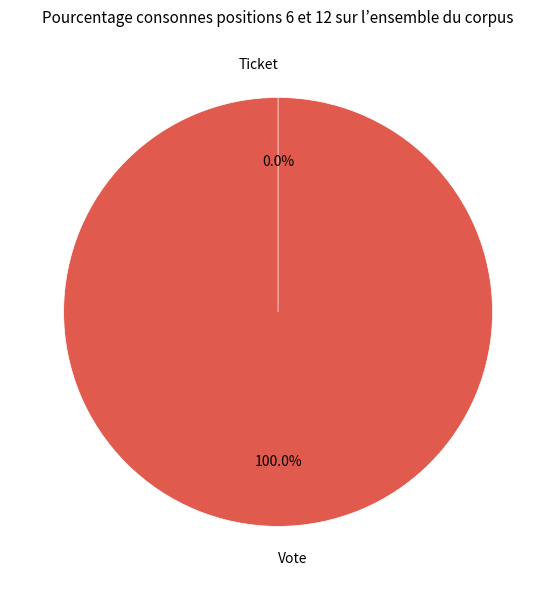

The Ticket slice represents 1% of the pie. True or false?

False